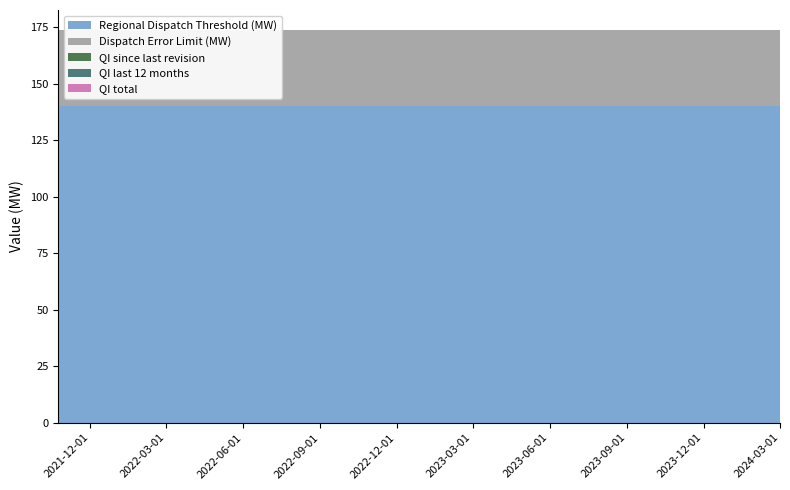

Reading right to left, list all the values displayed in this chart.

Regional Dispatch Threshold (MW): 140	140	140	140	140	140	140	140	140	140	140	140	140	140	140	140	140	140	140	140	140	140	140	140	140	140	140	140	140
Dispatch Error Limit (MW): 34	34	34	34	34	34	34	34	34	34	34	34	34	34	34	34	34	34	34	34	34	34	34	34	34	34	34	34	34
QI since last revision: 0	0	0	0	0	0	0	0	0	0	0	0	0	0	0	0	0	0	0	0	0	0	0	0	0	0	0	0	0
QI last 12 months: 0	0	0	0	0	0	0	0	0	0	0	0	0	0	0	0	0	0	0	0	0	0	0	0	0	0	0	0	0
QI total: 0	0	0	0	0	0	0	0	0	0	0	0	0	0	0	0	0	0	0	0	0	0	0	0	0	0	0	0	0